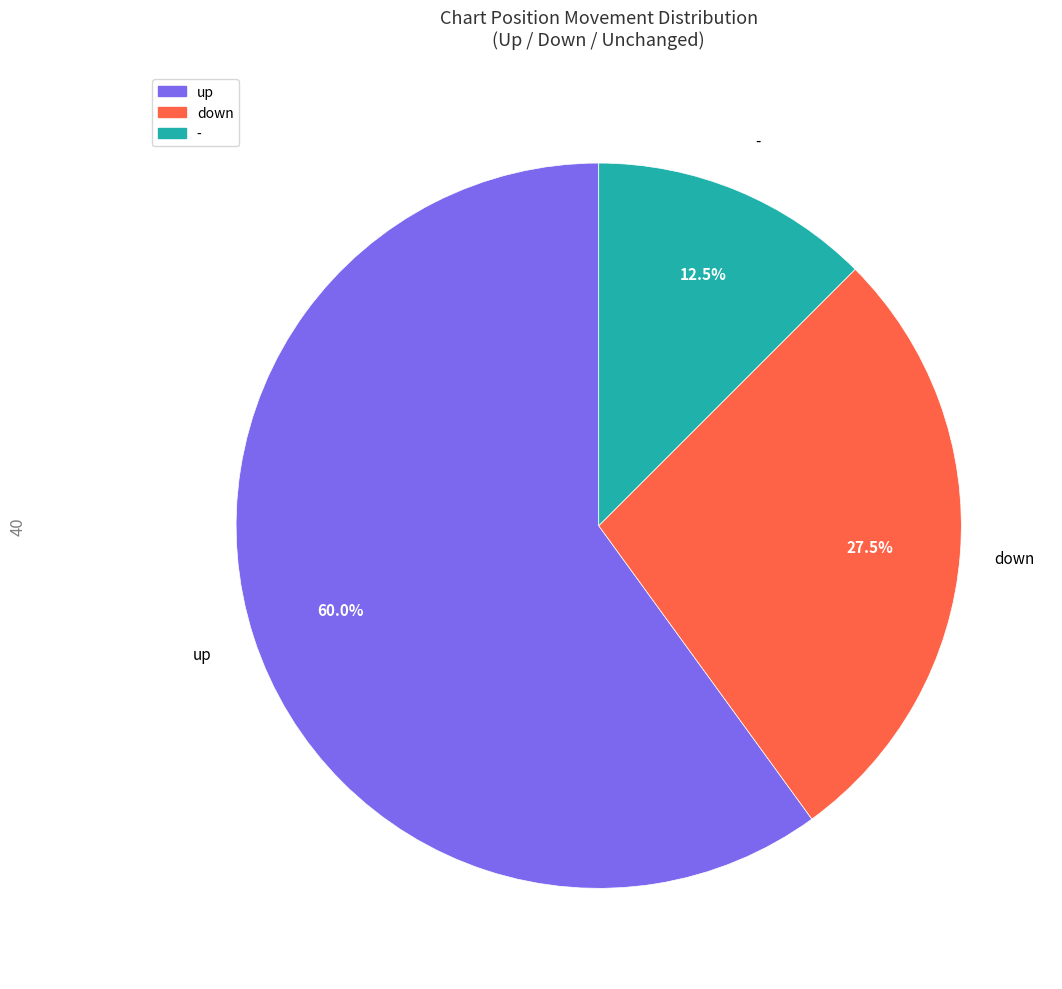

Which has a higher value, down or up?

up